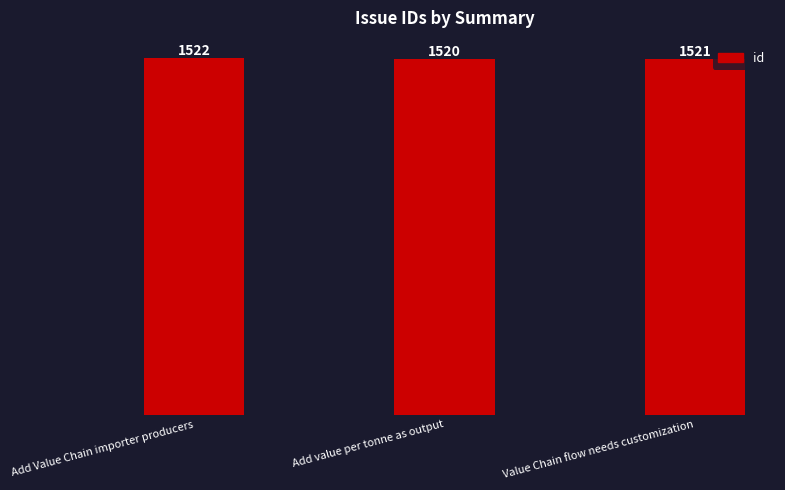

Which label corresponds to the smallest value in the chart?

Add value per tonne as output